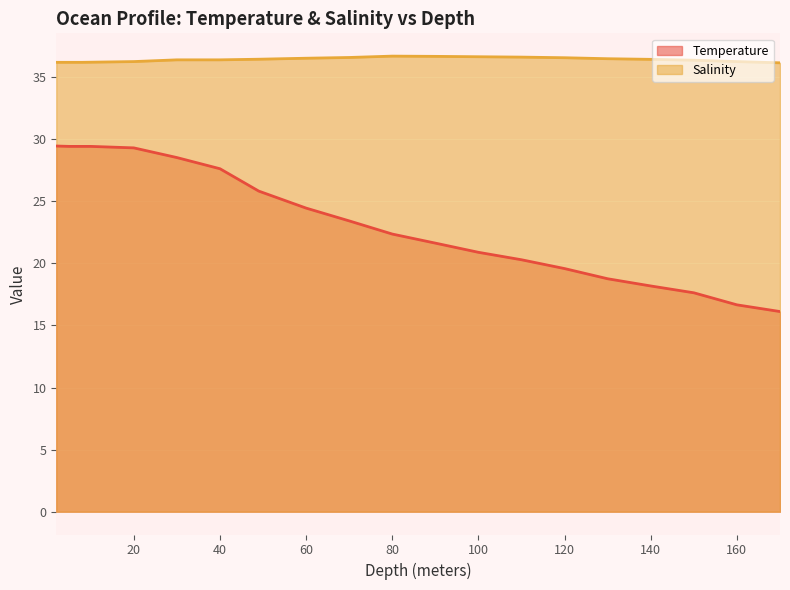

Reading left to right, what are all the values shown in this chart?

Temperature: 29.4	29.4	29.4	29.4	29.3	28.5	27.6	25.8	24.4	23.4	22.4	21.6	20.9	20.3	19.6	18.8	18.2	17.6	16.7	16.1
Salinity: 36.2	36.2	36.2	36.2	36.2	36.4	36.4	36.4	36.5	36.6	36.7	36.7	36.6	36.6	36.6	36.5	36.4	36.4	36.2	36.1